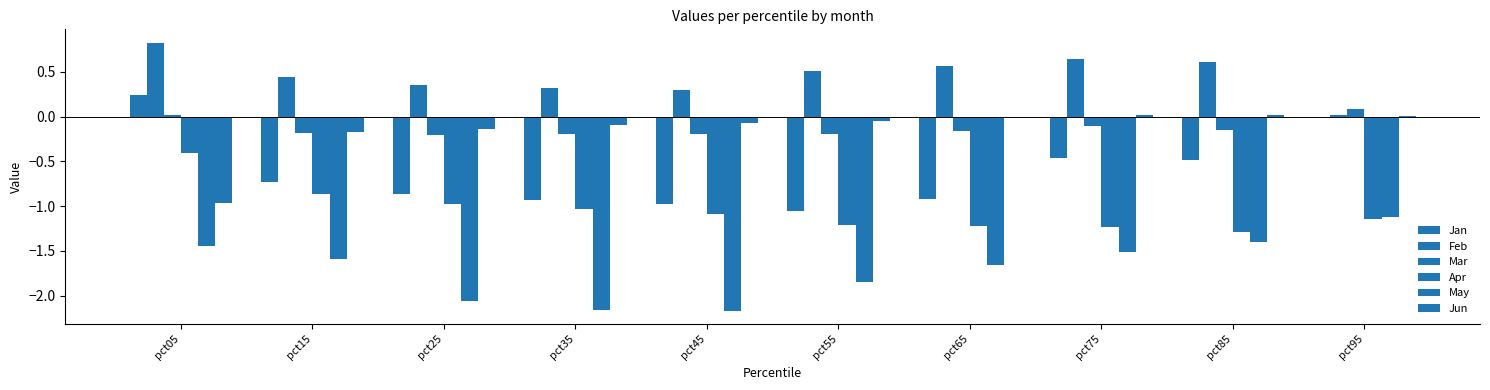

Which series has the largest total across all categories?

Feb